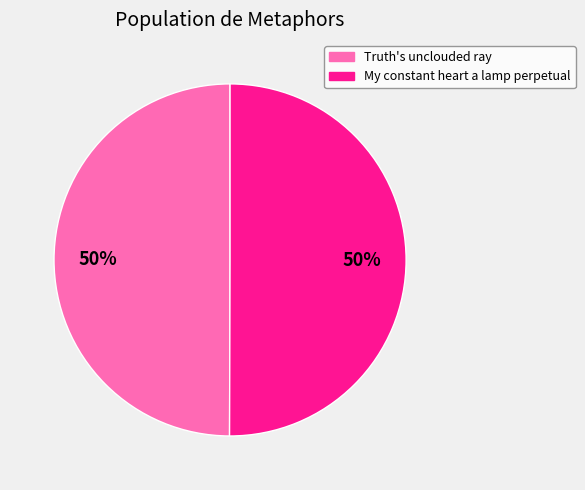

Do Truth's unclouded ray and My constant heart a lamp perpetual together represent more than half of the pie?

Yes